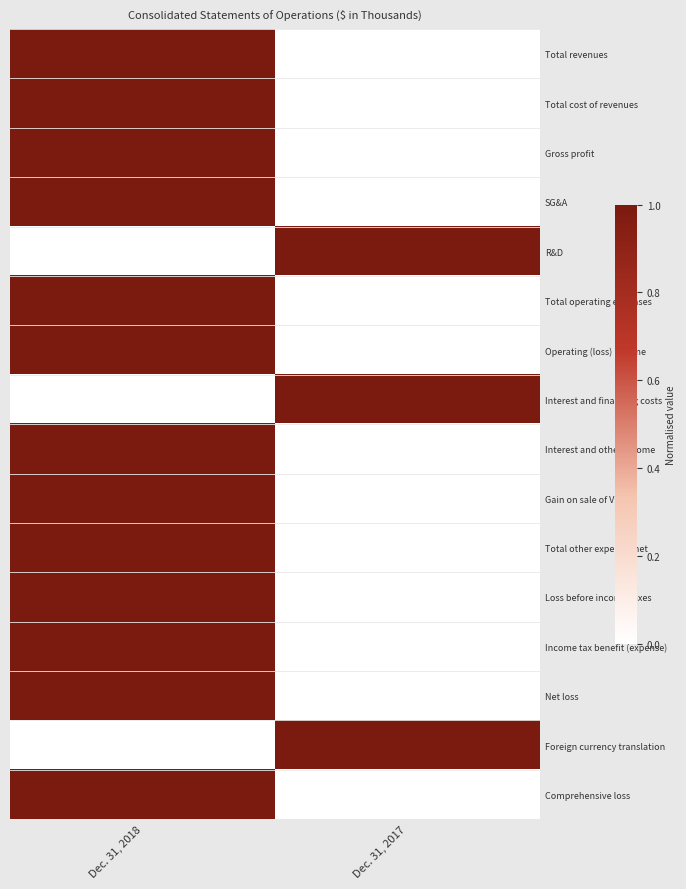

Reading right to left, what are all the values shown in this chart?

Total revenues: Dec. 31, 2017=0	Dec. 31, 2018=1
Total cost of revenues: Dec. 31, 2017=0	Dec. 31, 2018=1
Gross profit: Dec. 31, 2017=0	Dec. 31, 2018=1
SG&A: Dec. 31, 2017=0	Dec. 31, 2018=1
R&D: Dec. 31, 2017=1	Dec. 31, 2018=0
Total operating expenses: Dec. 31, 2017=0	Dec. 31, 2018=1
Operating (loss) income: Dec. 31, 2017=0	Dec. 31, 2018=1
Interest and financing costs: Dec. 31, 2017=1	Dec. 31, 2018=0
Interest and other income: Dec. 31, 2017=0	Dec. 31, 2018=1
Gain on sale of VSK: Dec. 31, 2017=0	Dec. 31, 2018=1
Total other expense, net: Dec. 31, 2017=0	Dec. 31, 2018=1
Loss before income taxes: Dec. 31, 2017=0	Dec. 31, 2018=1
Income tax benefit (expense): Dec. 31, 2017=0	Dec. 31, 2018=1
Net loss: Dec. 31, 2017=0	Dec. 31, 2018=1
Foreign currency translation: Dec. 31, 2017=1	Dec. 31, 2018=0
Comprehensive loss: Dec. 31, 2017=0	Dec. 31, 2018=1